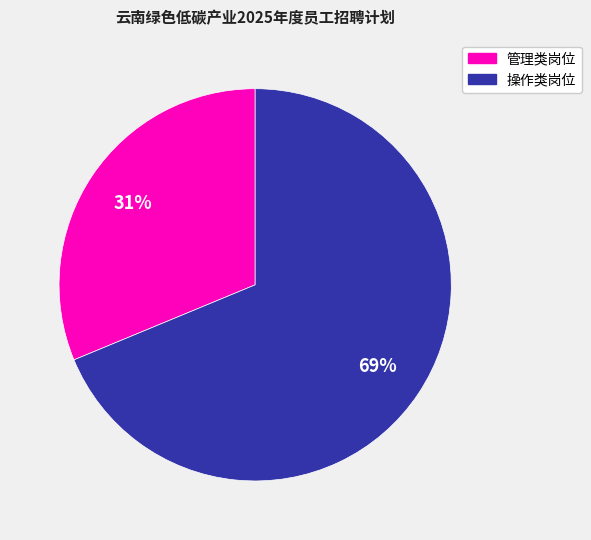

Rank the categories by value from lowest to highest.

管理类岗位, 操作类岗位